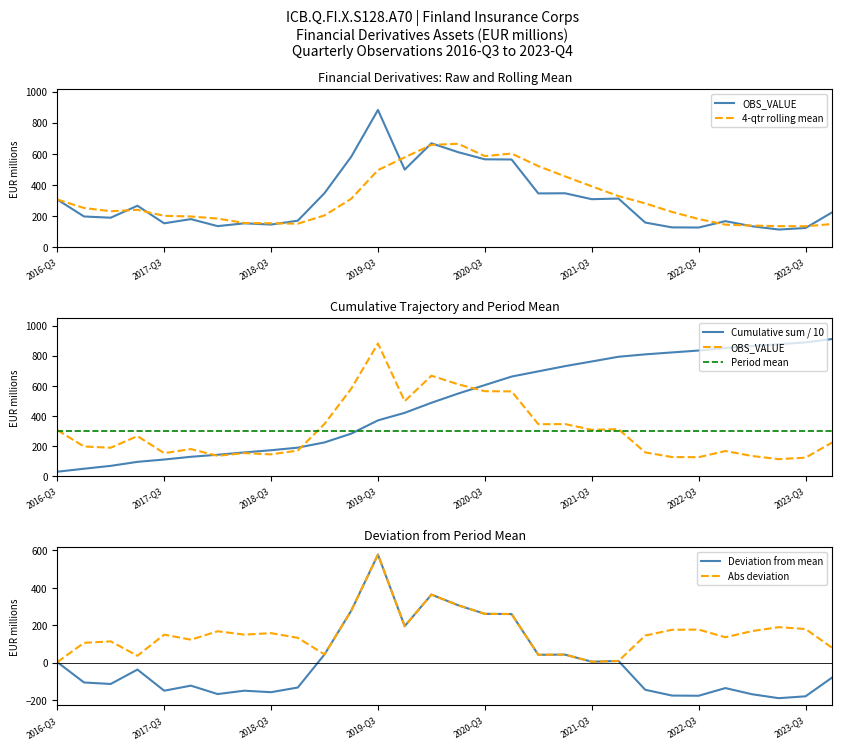

Which series has the widest spread of values?

Cumulative sum / 10